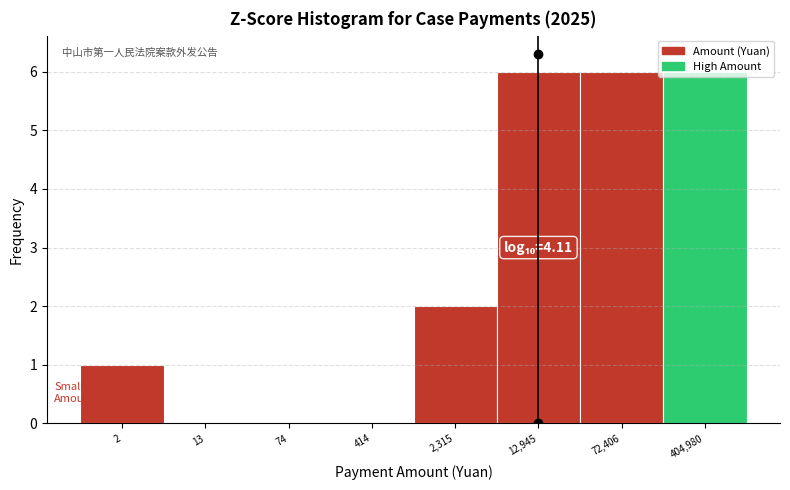

What is the sum of the values at 13 and 404,980?

6